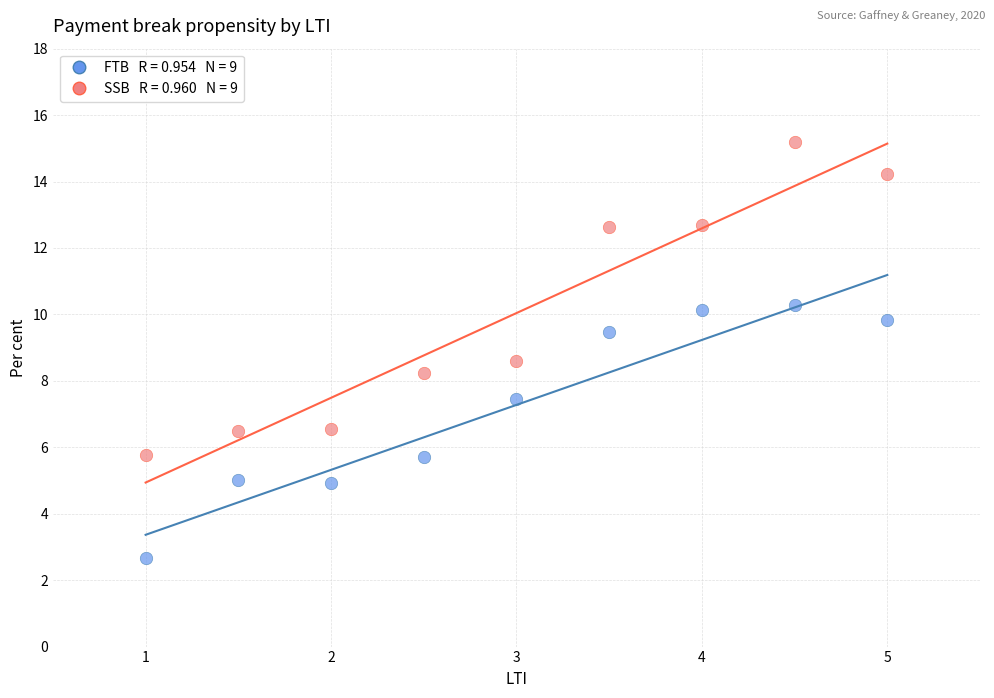

Across all data points, what is the range of X values (max minus min)?

4.0